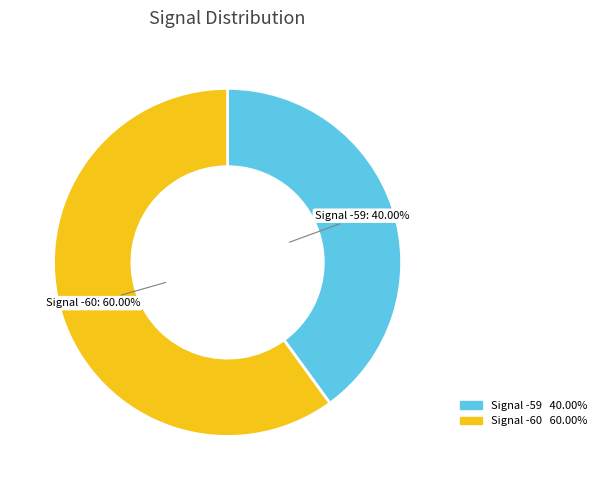

Is there any slice that represents more than half of the pie?

Yes